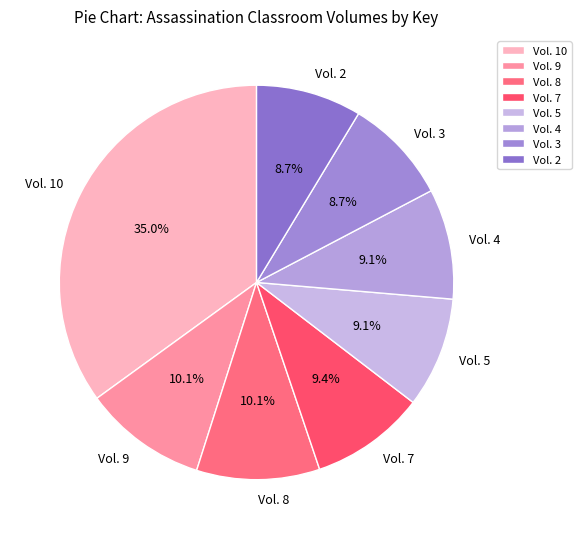

What is the ratio of the value at Vol. 8 to the value at Vol. 3?

1.2